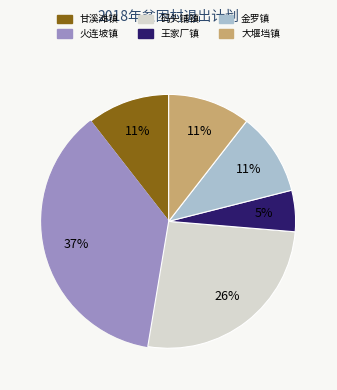

Is it true that 金罗镇 is 19% of the pie?

False